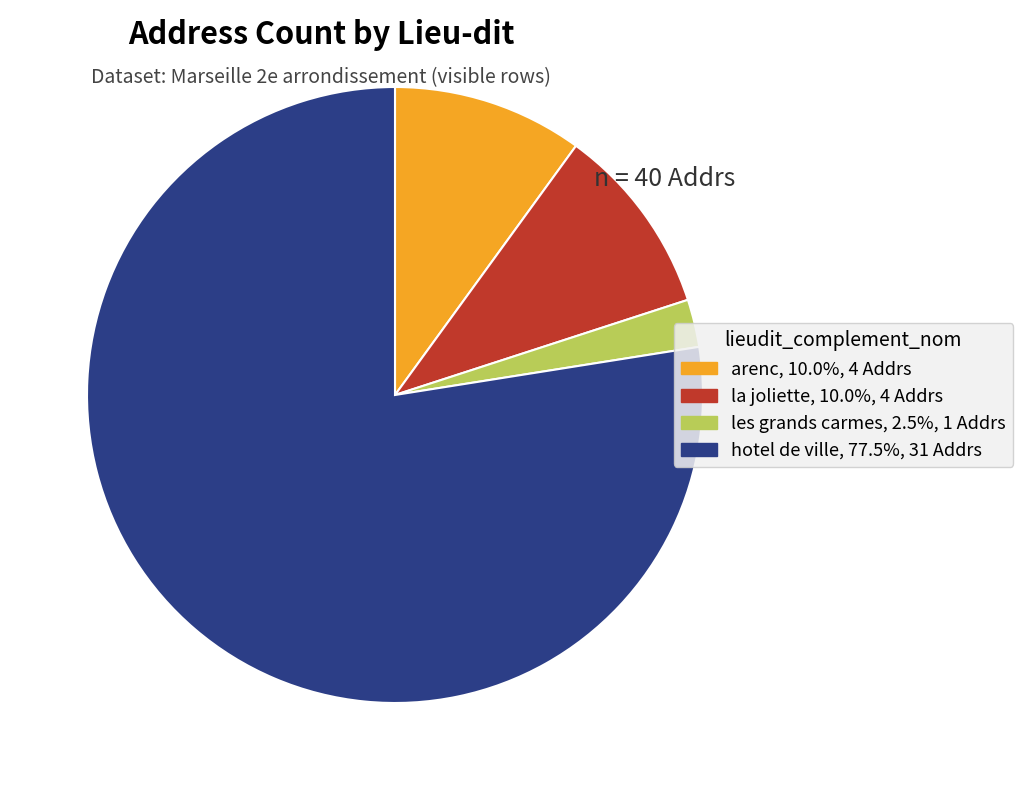

Does any single category account for the majority?

Yes